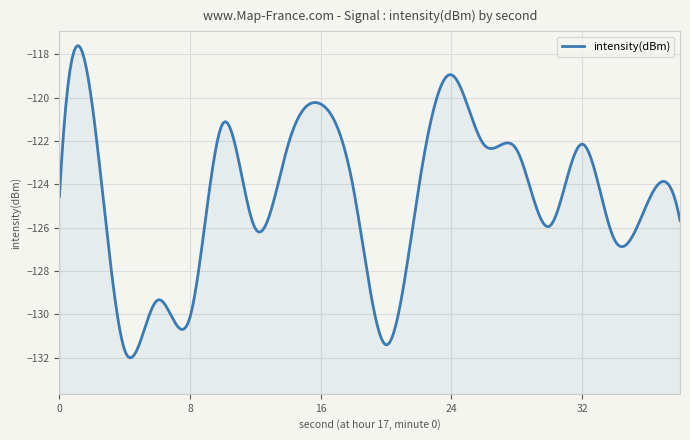

At which category does the chart reach its minimum across all series?

4